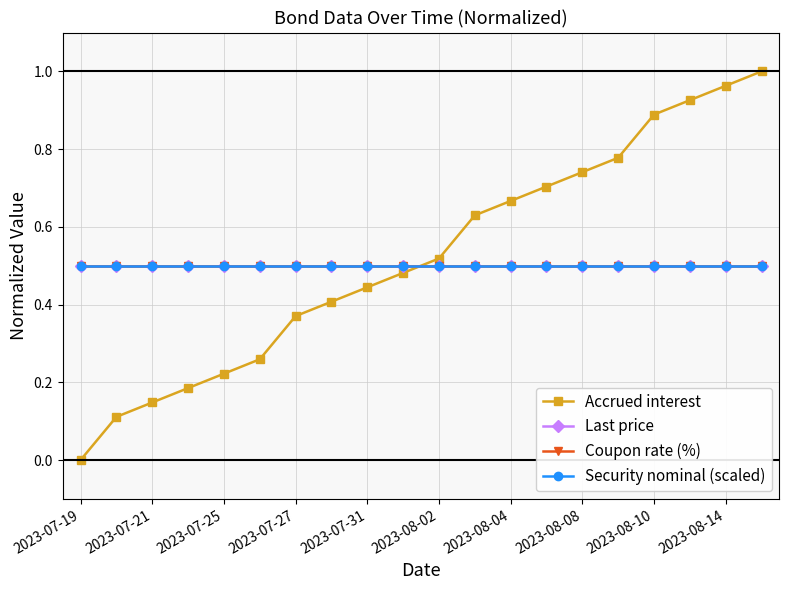

Is this an area chart (filled region under the line)?

No